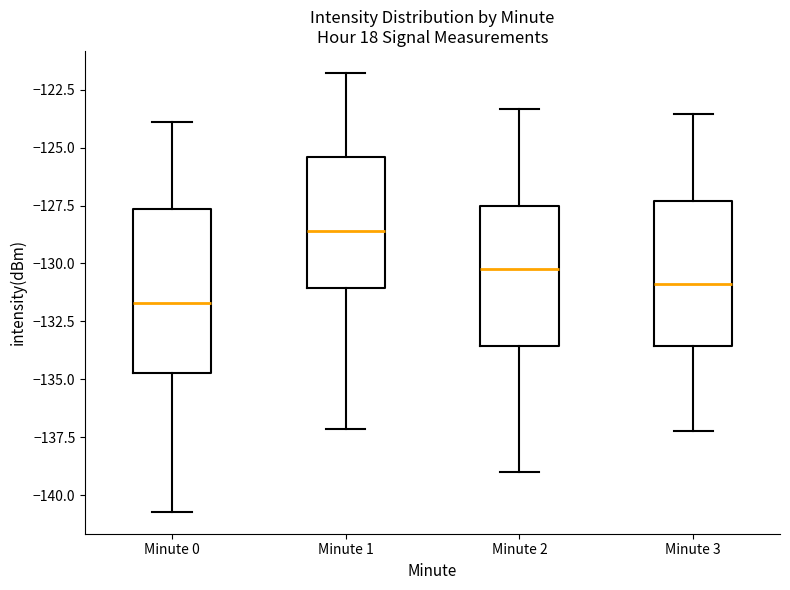

Reading left to right, read every box against the y-axis: the position of its median line, the range the box covers, and the ends of its whiskers. The values are not printed on the chart, so give them approximately, as read against the axis.

Minute 0: median -131.5, box -134.5 to -127.5, whiskers -140.5 to -124.0
Minute 1: median -128.5, box -131.0 to -125.5, whiskers -137.0 to -122.0
Minute 2: median -130.0, box -133.5 to -127.5, whiskers -139.0 to -123.5
Minute 3: median -131.0, box -133.5 to -127.5, whiskers -137.0 to -123.5